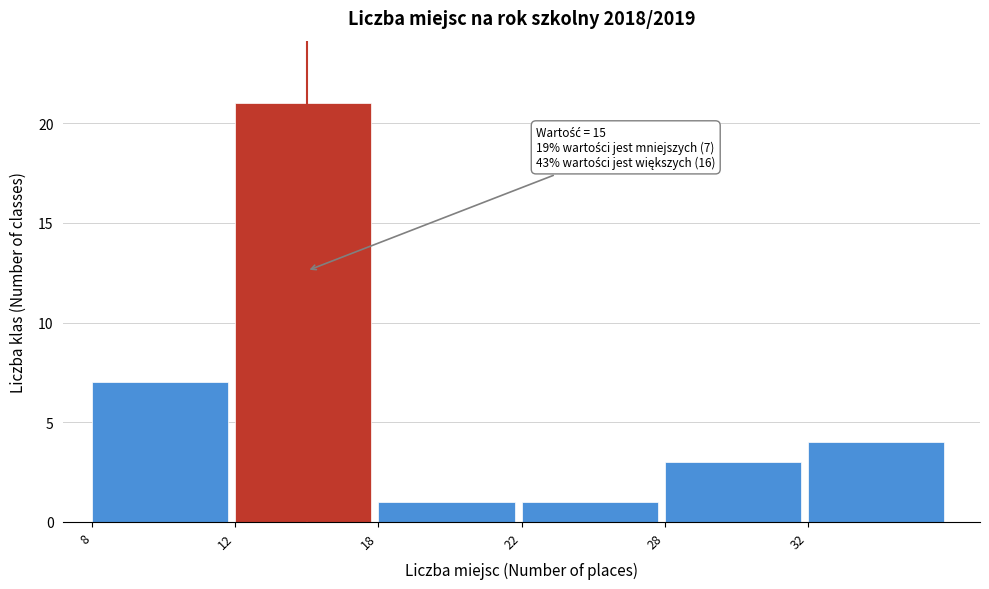

Reading left to right, list all the values displayed in this chart.

7	21	1	1	3	4